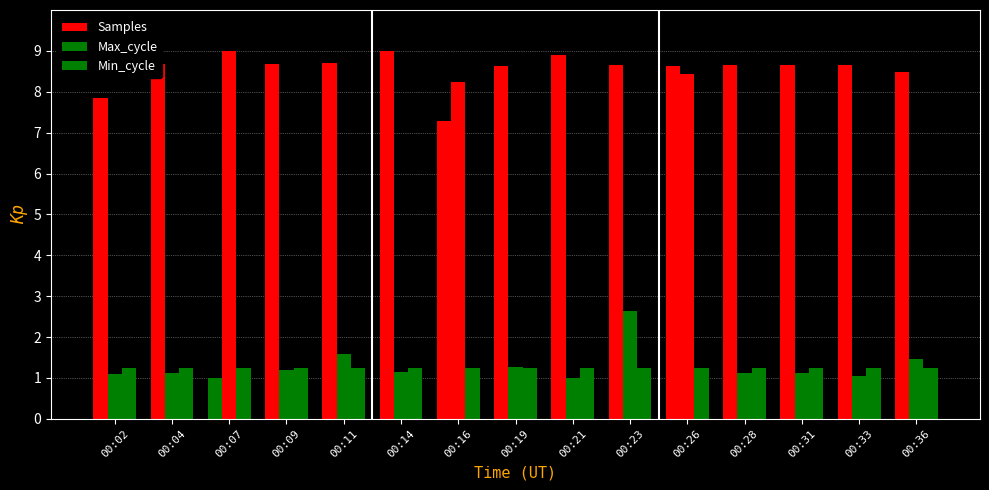

Reading left to right, extract all data points from this chart.

Samples: 00:02=7.8	00:04=8.7	00:07=1.0	00:09=8.7	00:11=8.7	00:14=9.0	00:16=7.3	00:19=8.6	00:21=8.9	00:23=8.7	00:26=8.6	00:28=8.7	00:31=8.7	00:33=8.7	00:36=8.5
Max_cycle: 00:02=1.1	00:04=1.1	00:07=9.0	00:09=1.2	00:11=1.6	00:14=1.1	00:16=8.3	00:19=1.3	00:21=1.0	00:23=2.6	00:26=8.4	00:28=1.1	00:31=1.1	00:33=1.1	00:36=1.5
Min_cycle: 00:02=1.2	00:04=1.2	00:07=1.2	00:09=1.2	00:11=1.2	00:14=1.2	00:16=1.2	00:19=1.2	00:21=1.2	00:23=1.2	00:26=1.2	00:28=1.2	00:31=1.2	00:33=1.2	00:36=1.2